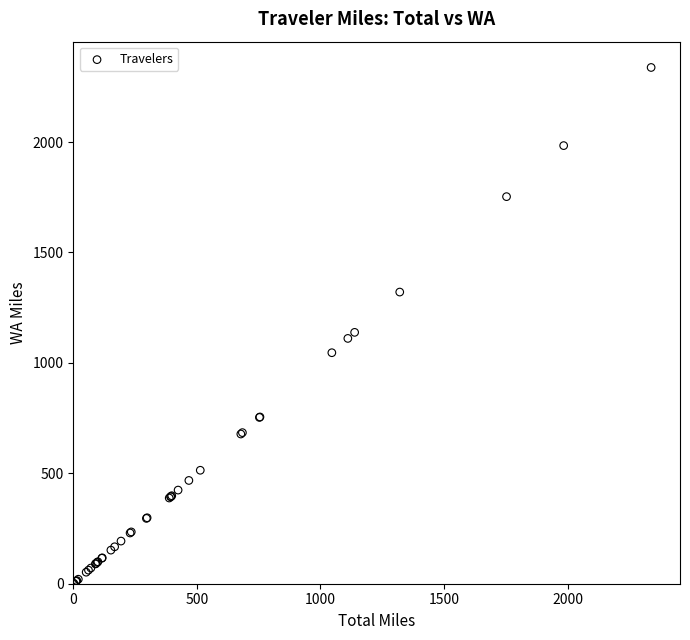

What Y value in the scatter plot is closest to 1169?

1138.2